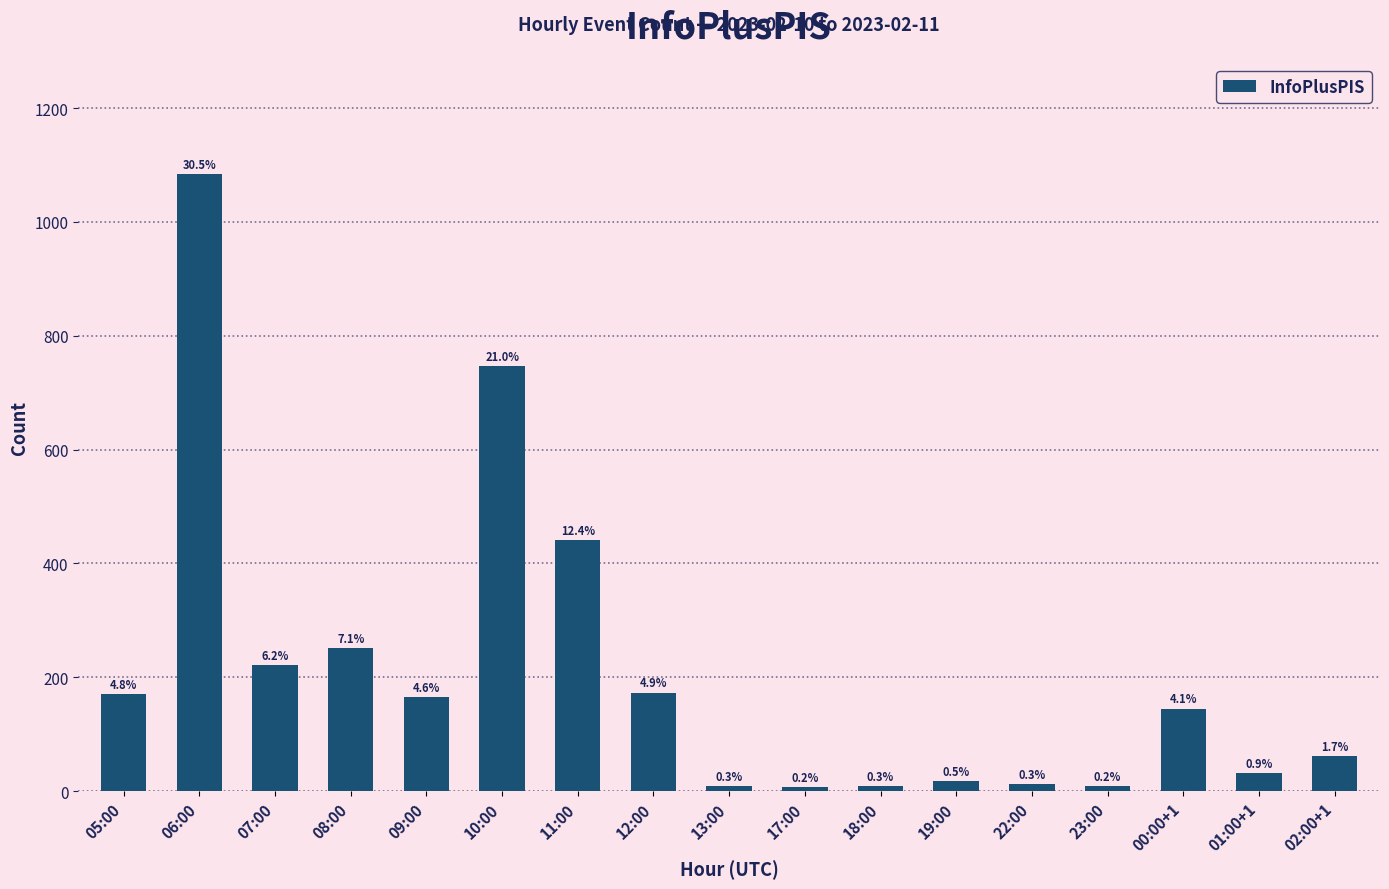

Rank the categories by value from lowest to highest.

17:00, 23:00, 13:00, 18:00, 22:00, 19:00, 01:00+1, 02:00+1, 00:00+1, 09:00, 05:00, 12:00, 07:00, 08:00, 11:00, 10:00, 06:00